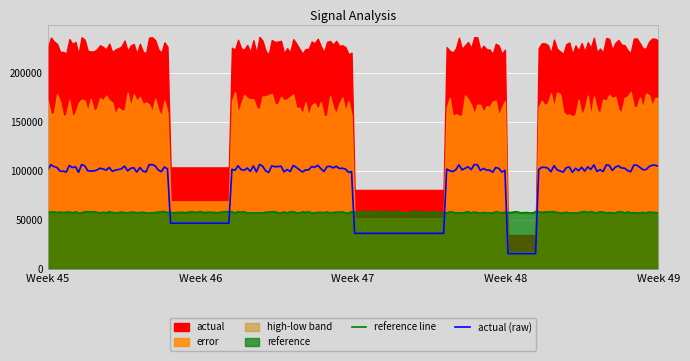

What is the minimum value for reference line?

57061.8